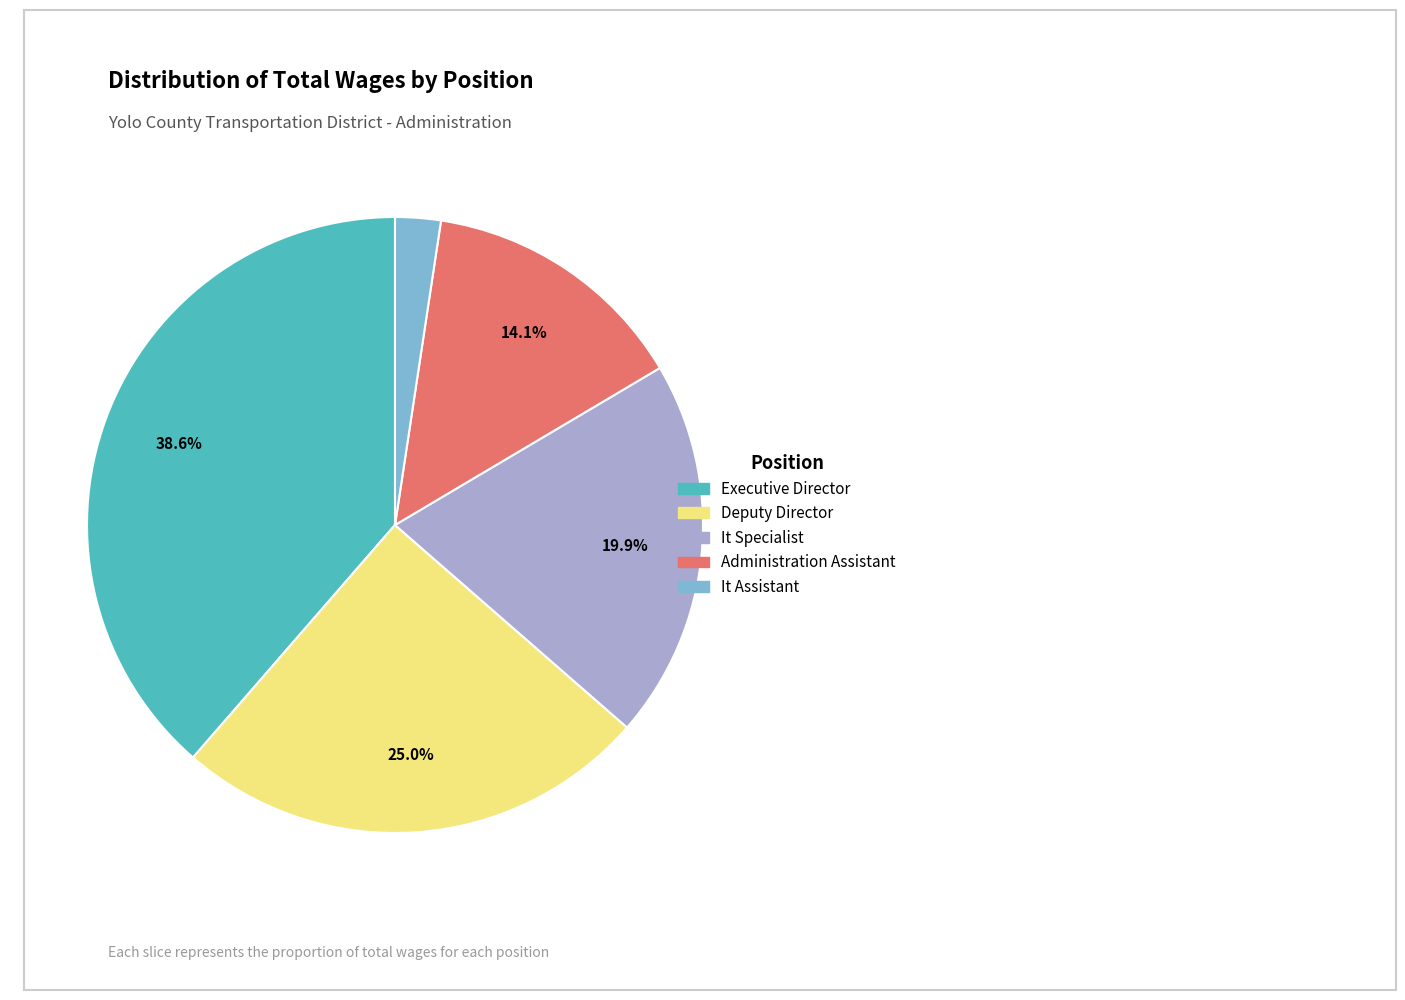

Combined, do Administration Assistant and It Assistant account for over 50%?

No